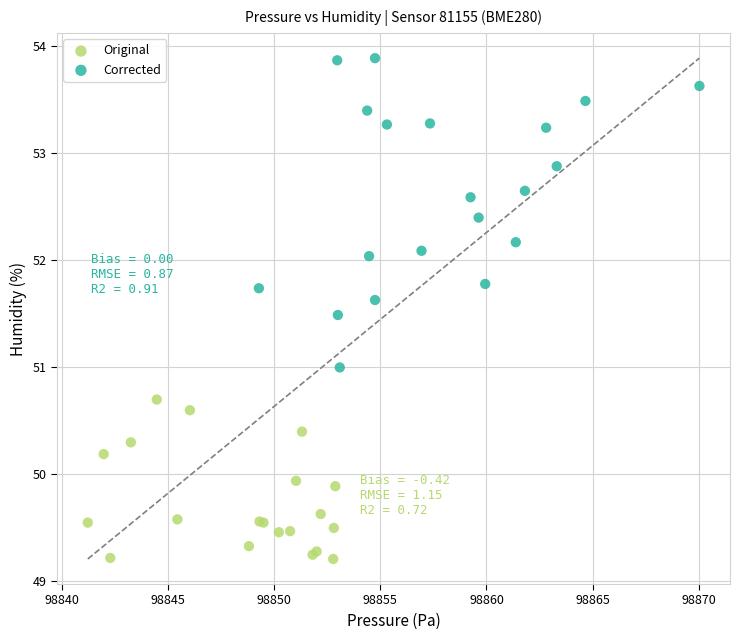

Which series reaches the minimum Y coordinate?

Original